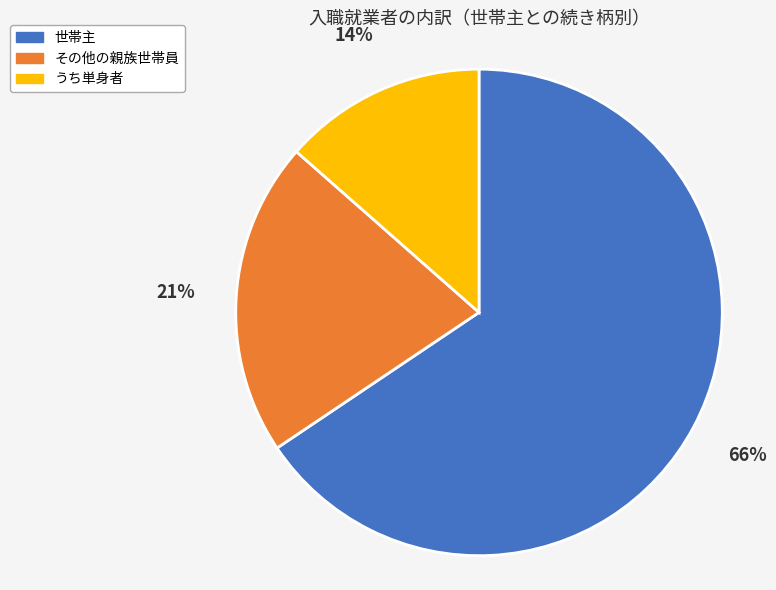

Which has a higher value, うち単身者 or その他の親族世帯員?

その他の親族世帯員